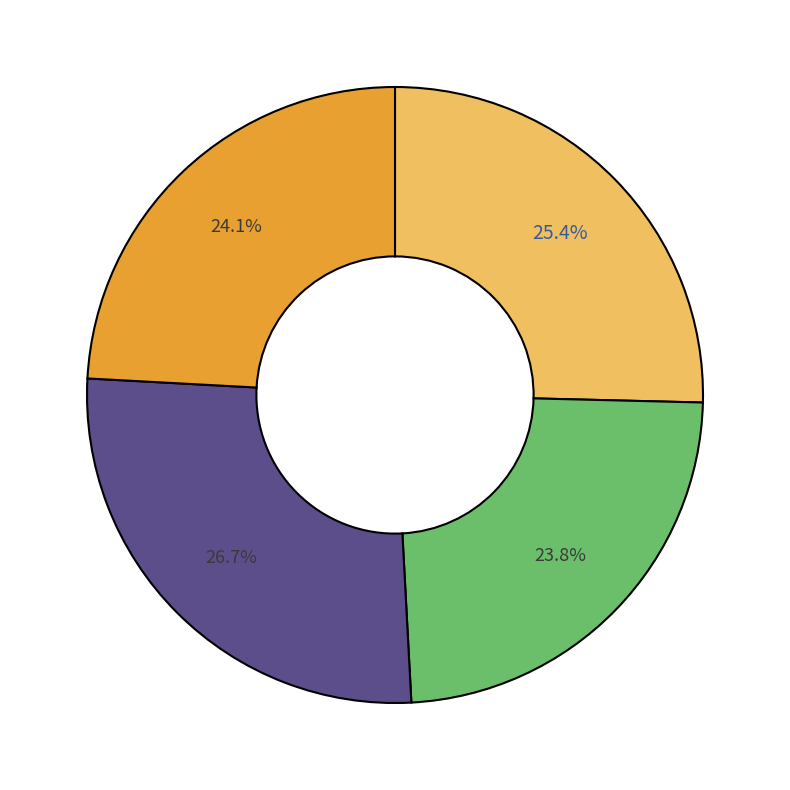

Which slice is the smallest?

England and Wales